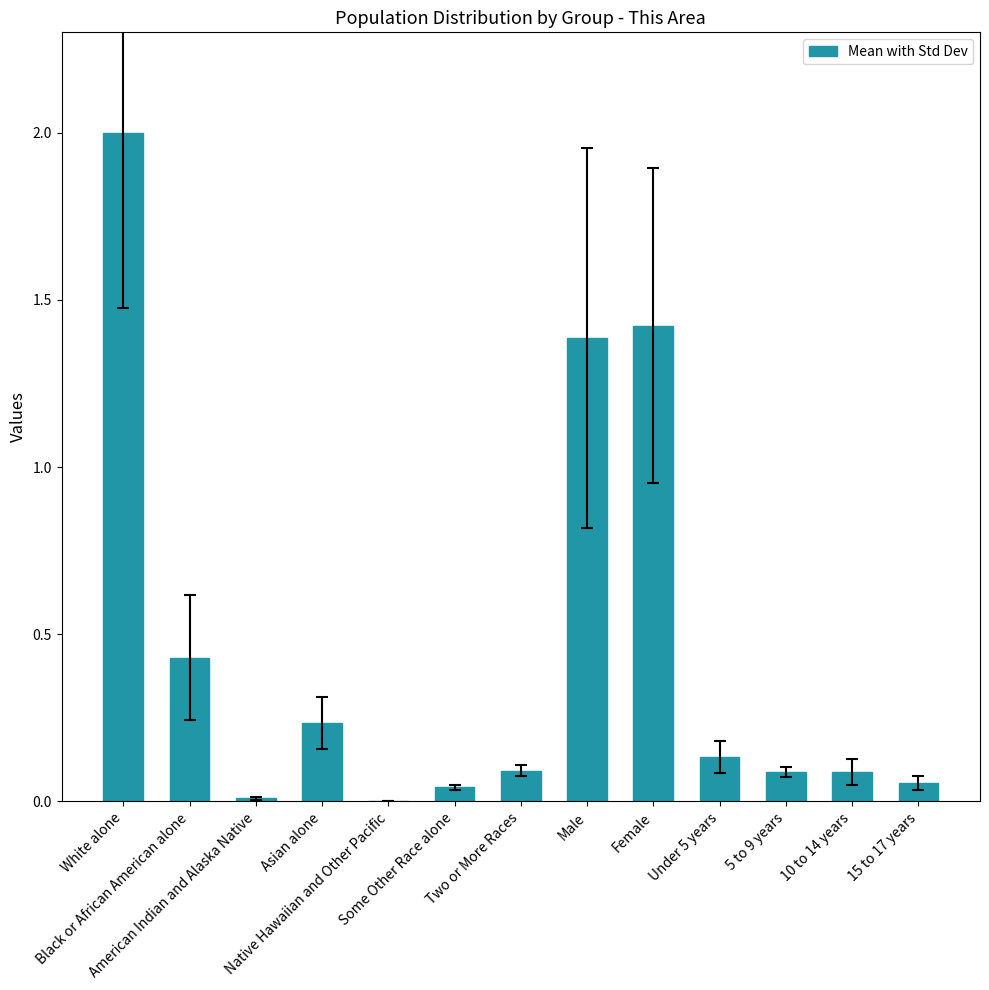

Are the bars horizontal?

No